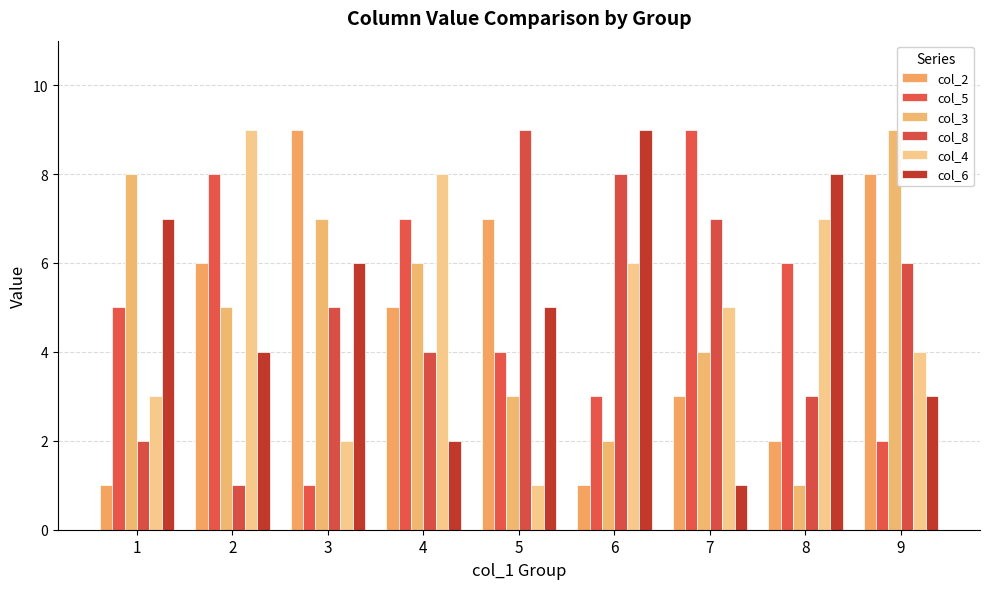

What is the difference between the highest and lowest values at 8?

7